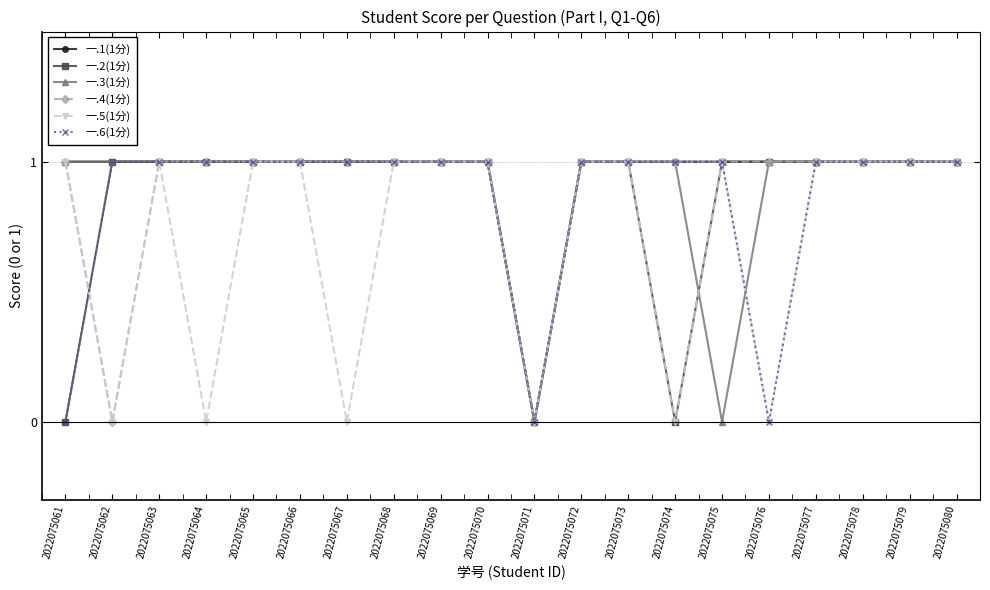

The 一.1(1分) series shows 0 at 2022075073. True or false?

False